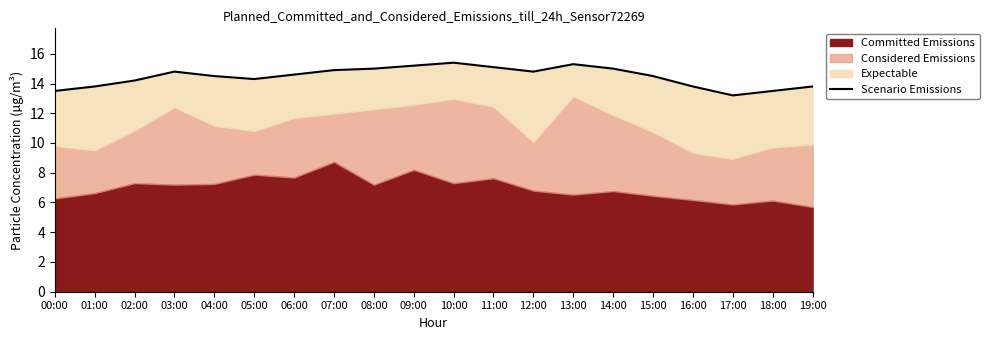

What is the value of the 5th point from the left?

14.5